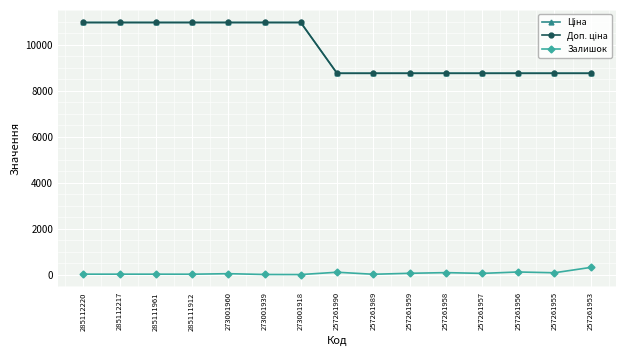

True or false: Доп. ціна has more than 0 interior local peaks.

False